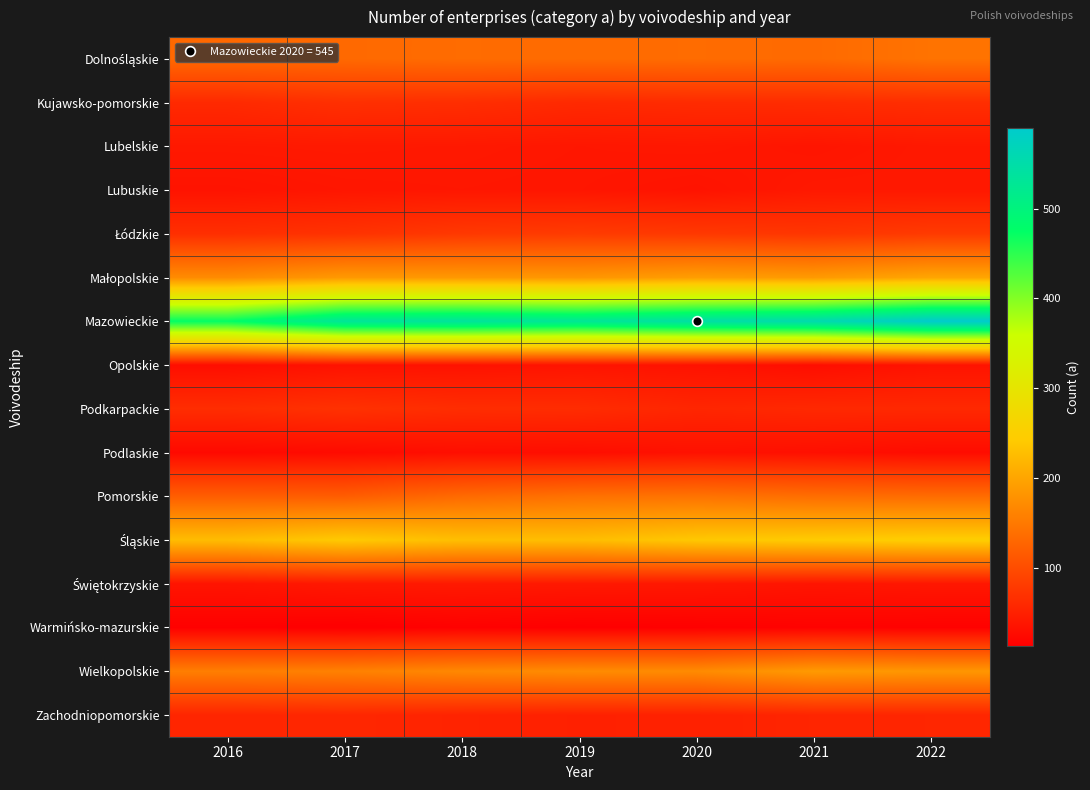

Which category has the highest value across all series?

2022